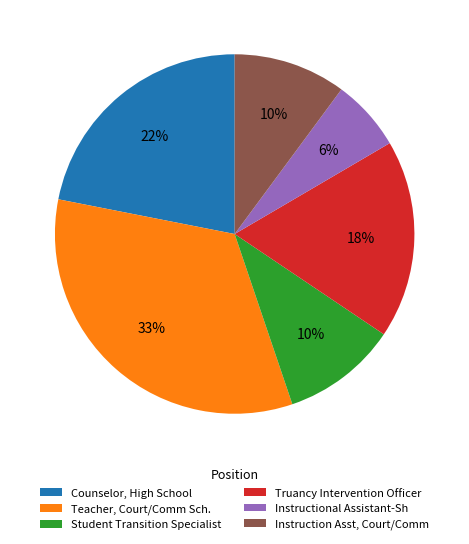

Is there a majority slice in this chart?

No